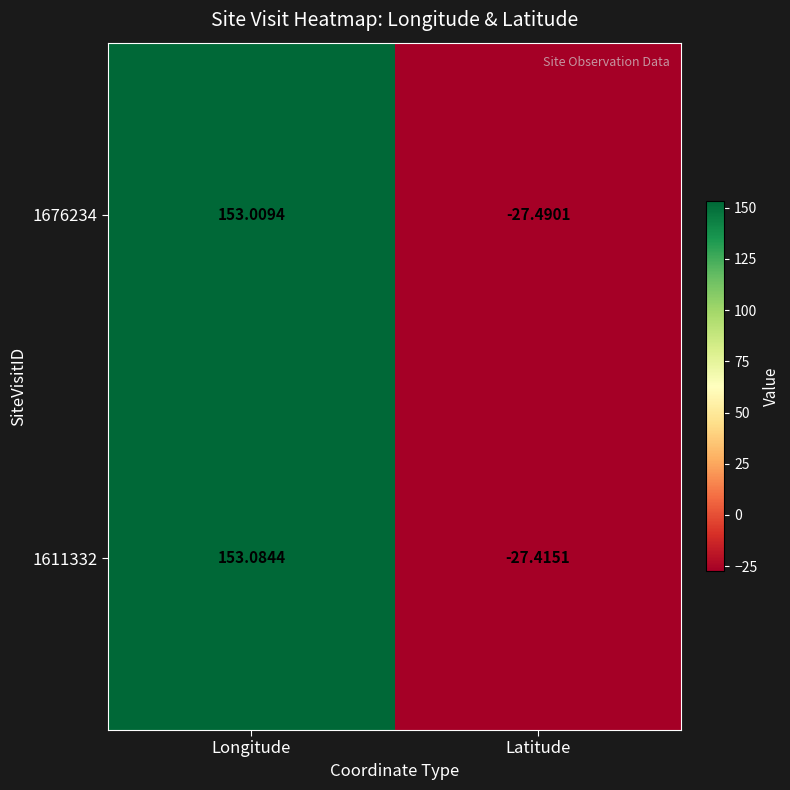

At which label is 1676234 closest to 62?

Latitude